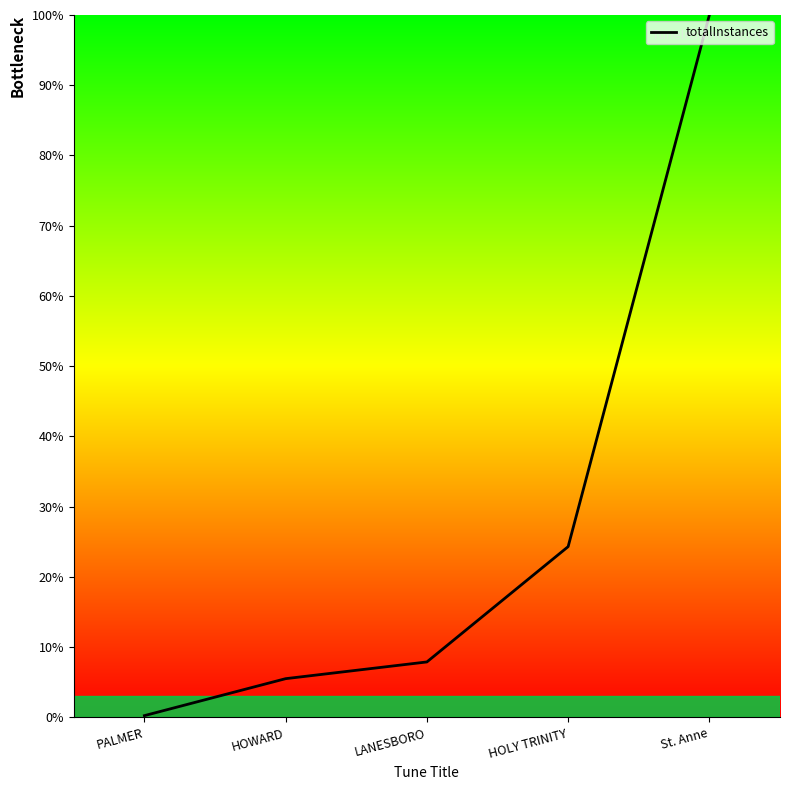

What is the difference between the second highest and minimum values?

24.1